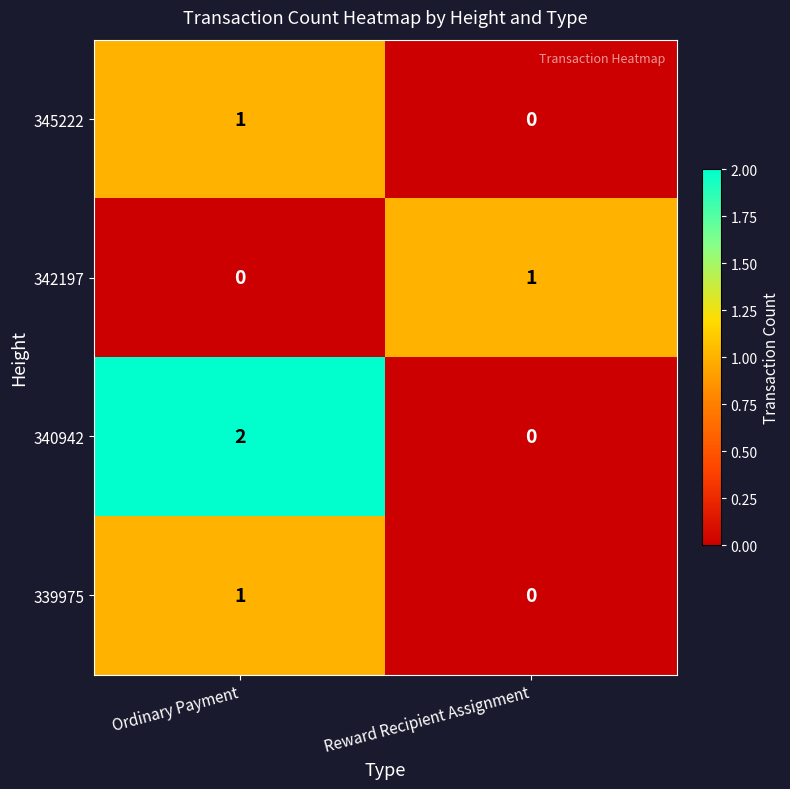

At which label is 342197 closest to 0?

Ordinary Payment